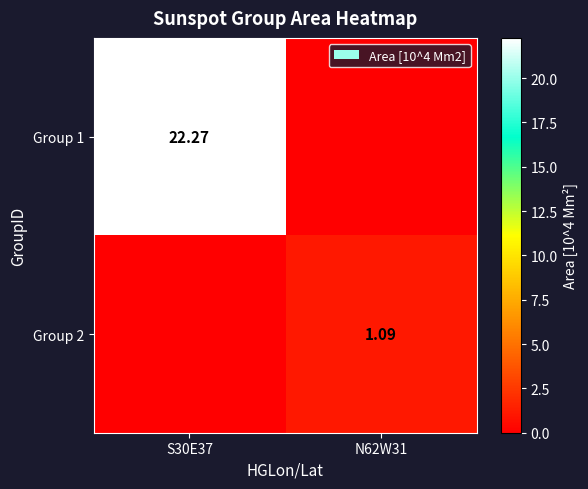

Is the value of Group 2 at N62W31 greater than the value of Group 1 at S30E37?

No